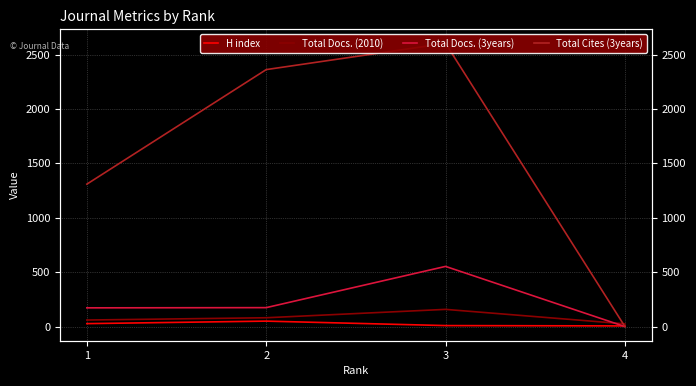

What is the average value of the H index series?

23